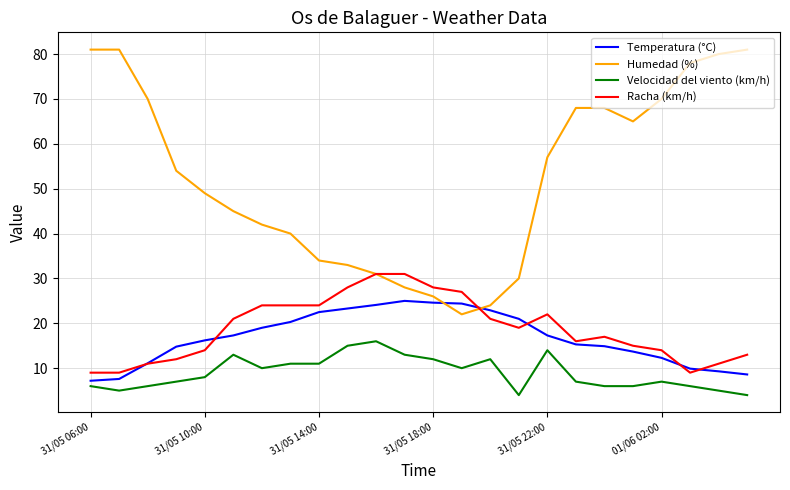

Which series has the largest total across all categories?

Humedad (%)